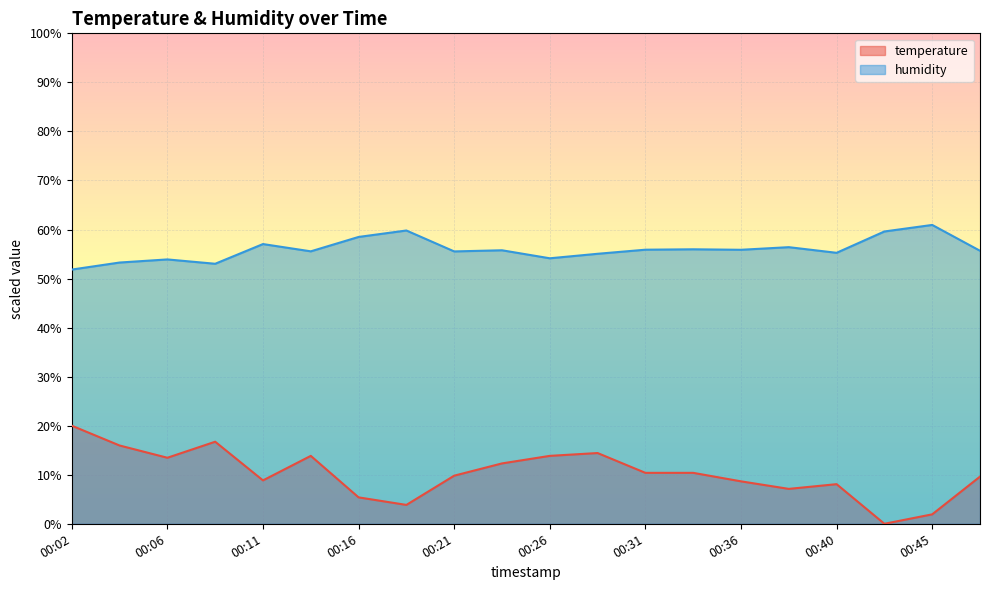

What is the approximate value of temperature at 00:40?

8.1